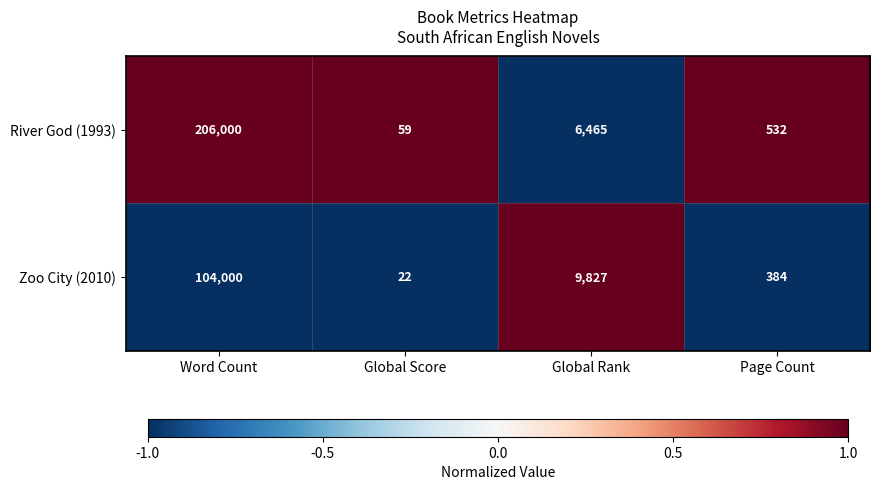

Where does the Zoo City (2010) series first go above 9827?

Word Count